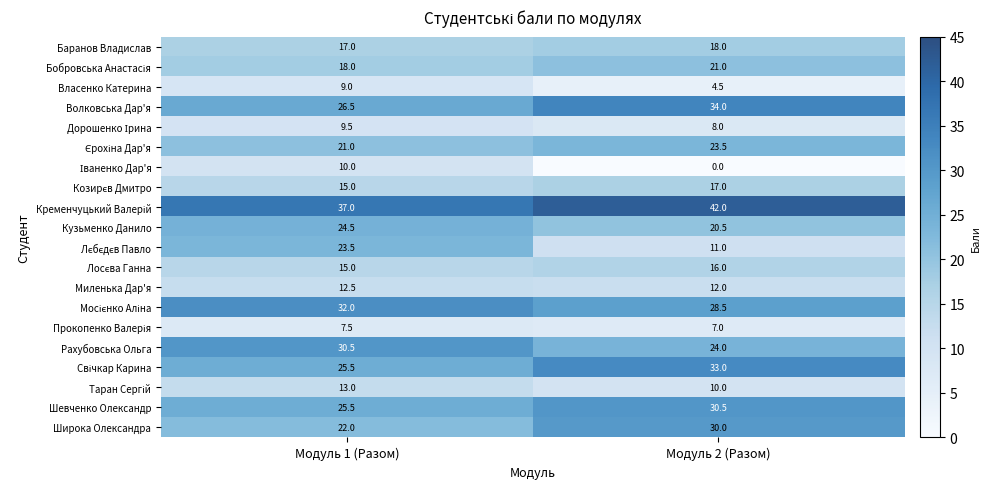

What is the spread (max minus min) of values at Модуль 2 (Разом)?

42.0